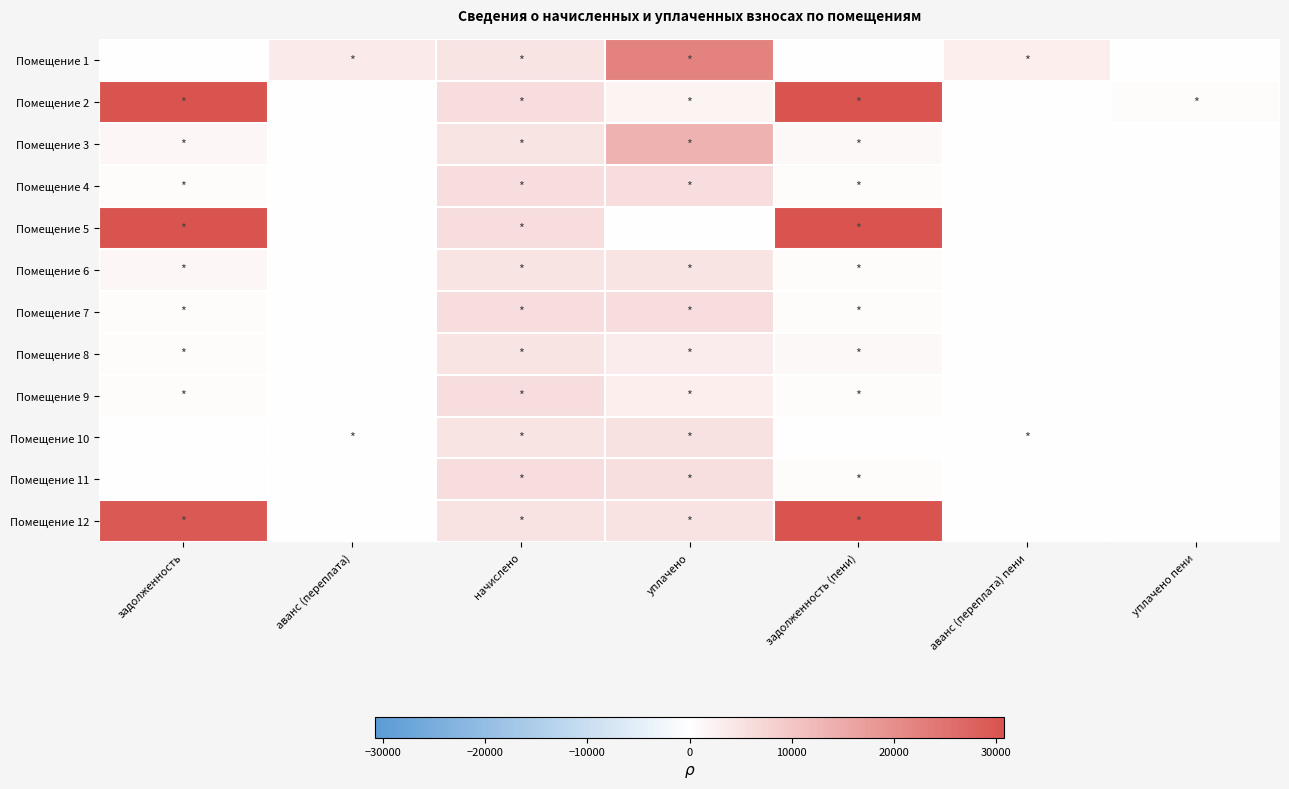

Which category has the lowest value across all series?

задолженность